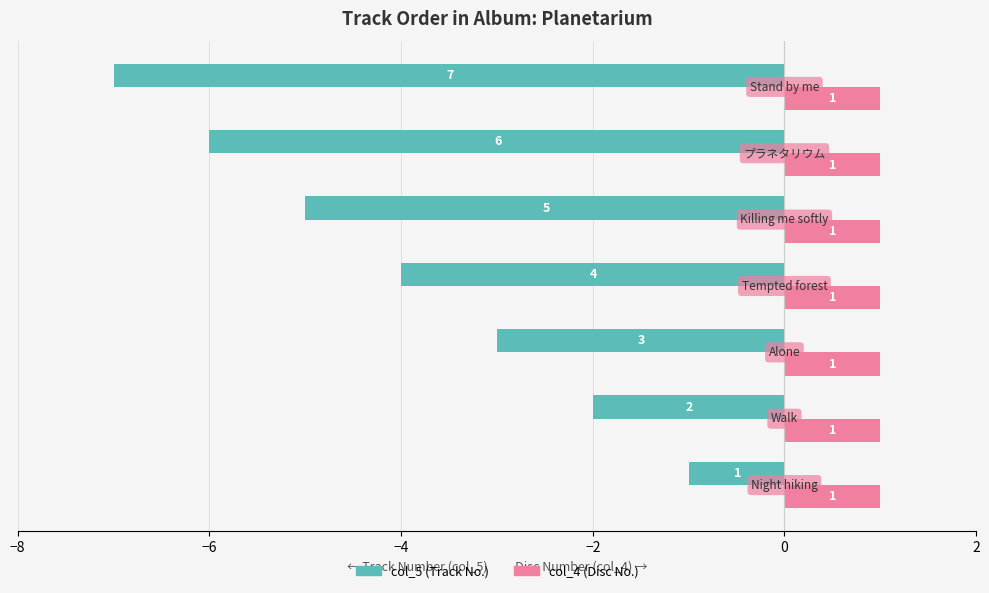

At how many categories does at least one series exceed -6?

7